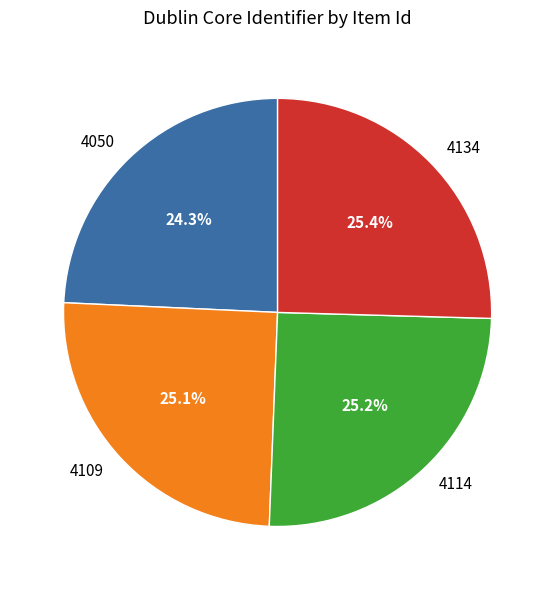

What portion of the pie excludes 4114?

74.8%